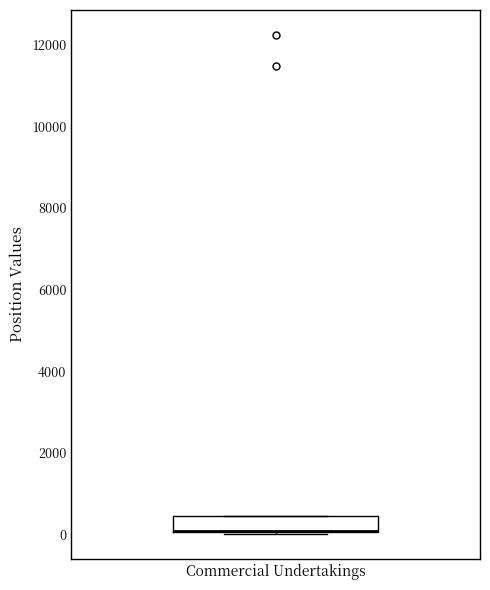

Where is the upper edge of the box for Commercial Undertakings on the y-axis? The values are not printed on the chart, so give them approximately, as read against the axis.

400